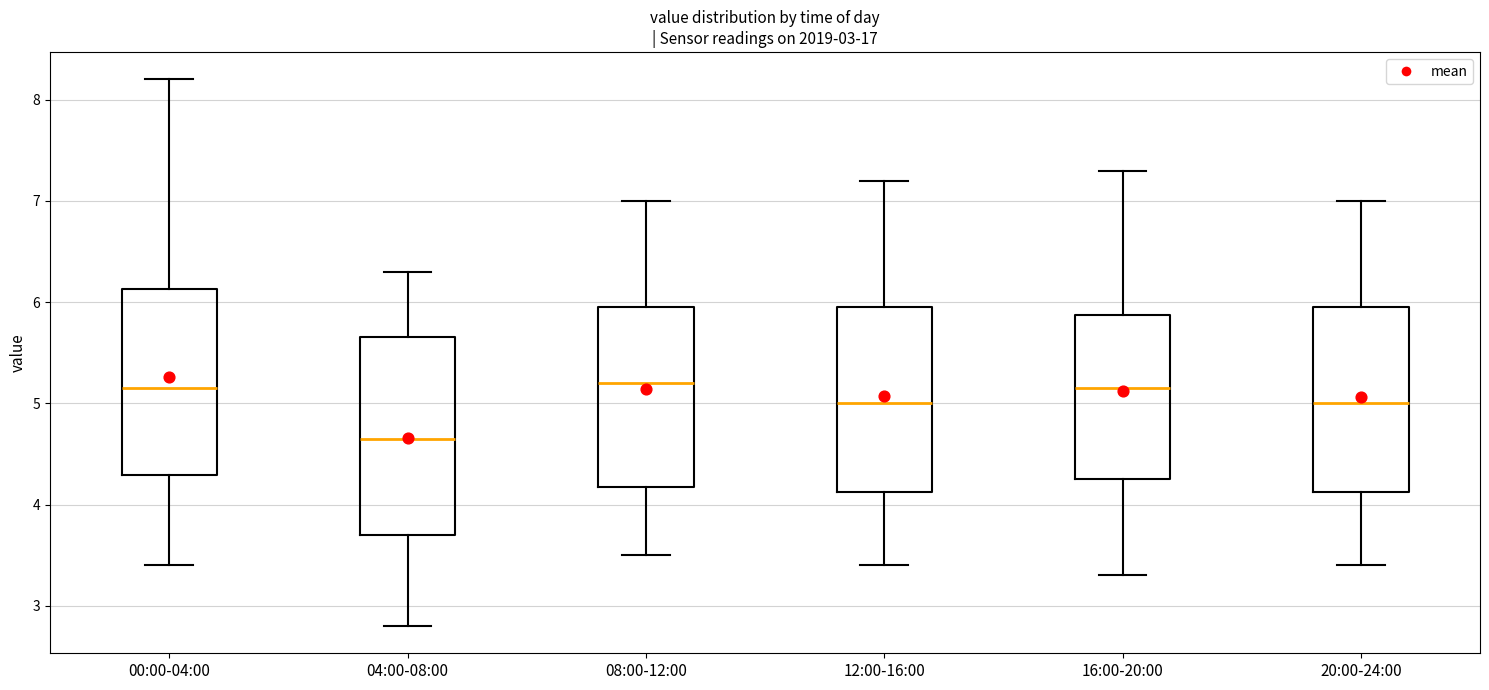

Reading left to right, read every box against the y-axis: the position of its median line, the range the box covers, and the ends of its whiskers. The values are not printed on the chart, so give them approximately, as read against the axis.

00:00-04:00: median 5.2, box 4.3 to 6.1, whiskers 3.4 to 8.2
04:00-08:00: median 4.7, box 3.7 to 5.7, whiskers 2.8 to 6.3
08:00-12:00: median 5.2, box 4.2 to 6.0, whiskers 3.5 to 7.0
12:00-16:00: median 5.0, box 4.1 to 6.0, whiskers 3.4 to 7.2
16:00-20:00: median 5.2, box 4.3 to 5.9, whiskers 3.3 to 7.3
20:00-24:00: median 5.0, box 4.1 to 6.0, whiskers 3.4 to 7.0